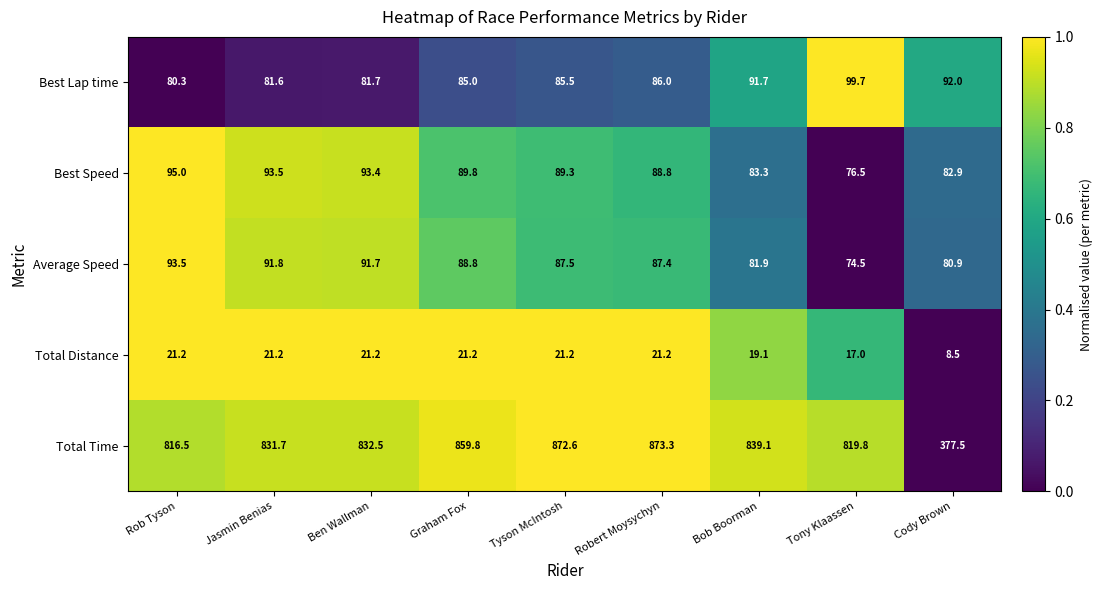

At which category does the chart reach its peak across all series?

Robert Moysychyn